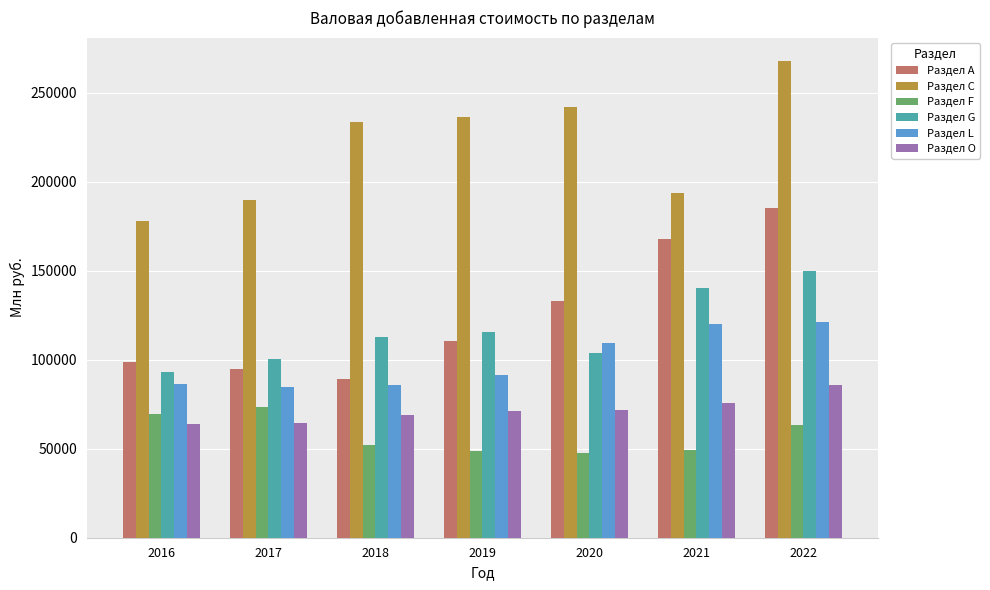

At how many categories does at least one series exceed 151998?

7